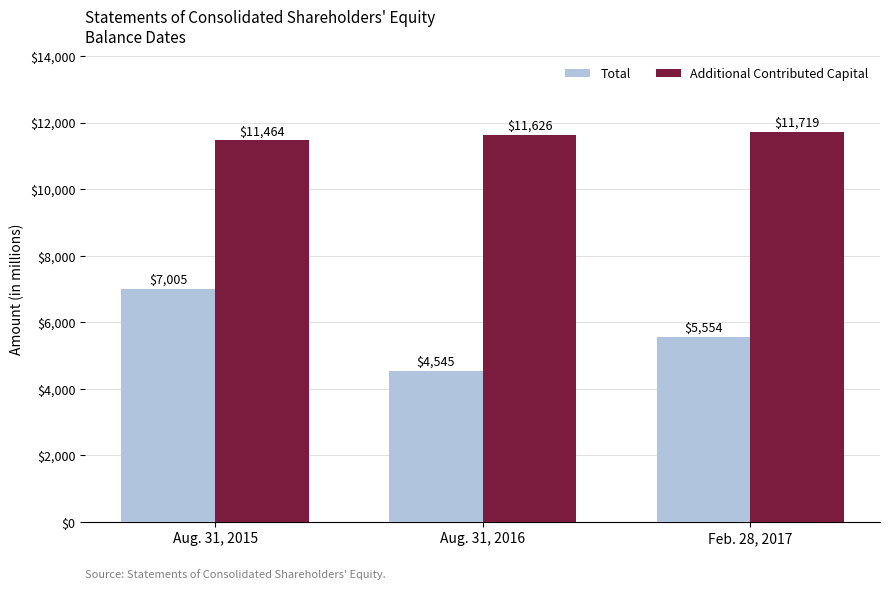

What is the sum of the Total values at Feb. 28, 2017 and Aug. 31, 2016?

10099